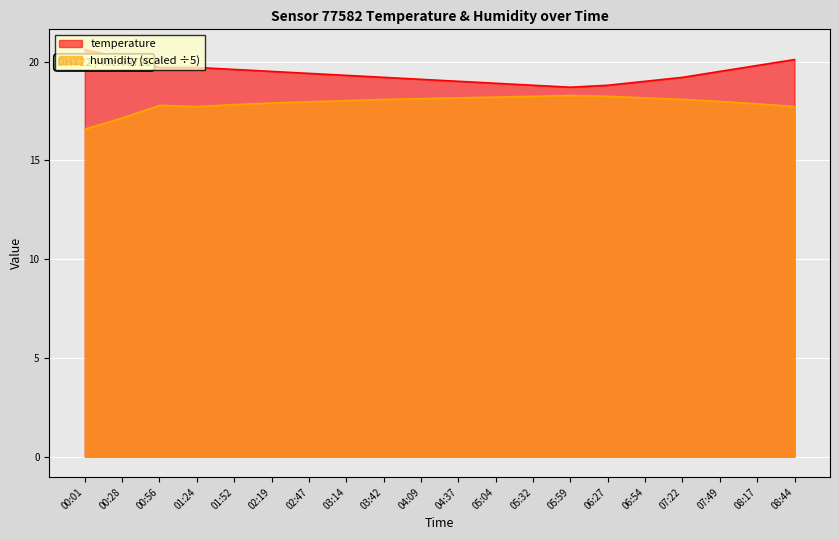

Count the number of categories in the chart.

20